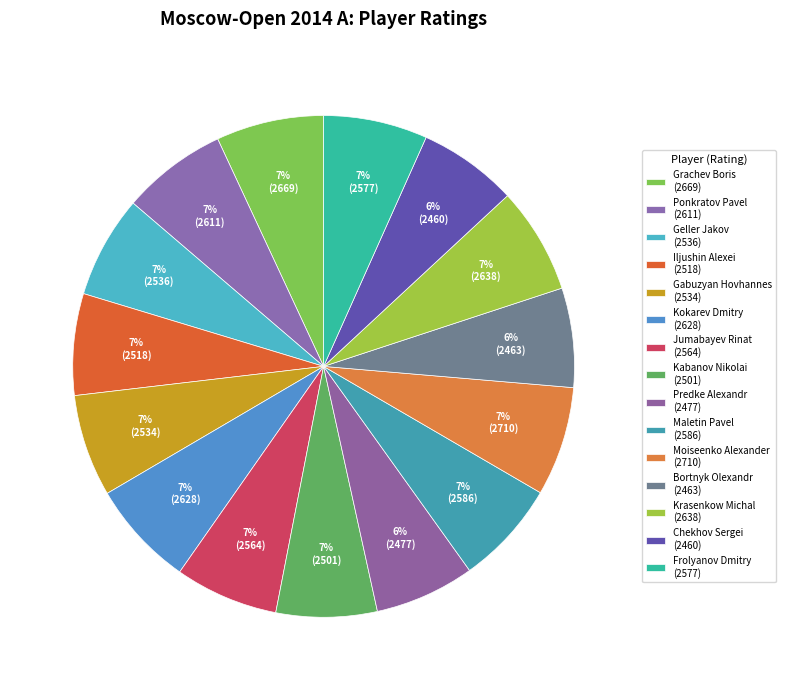

Is it true that Predke Alexandr is 1% of the pie?

False